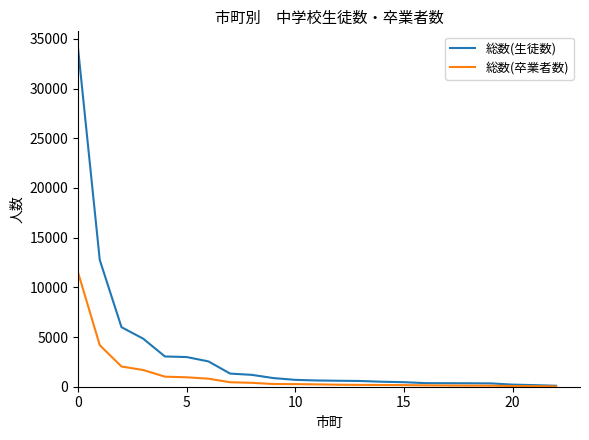

Which series has the largest range (max minus min)?

総数(生徒数)